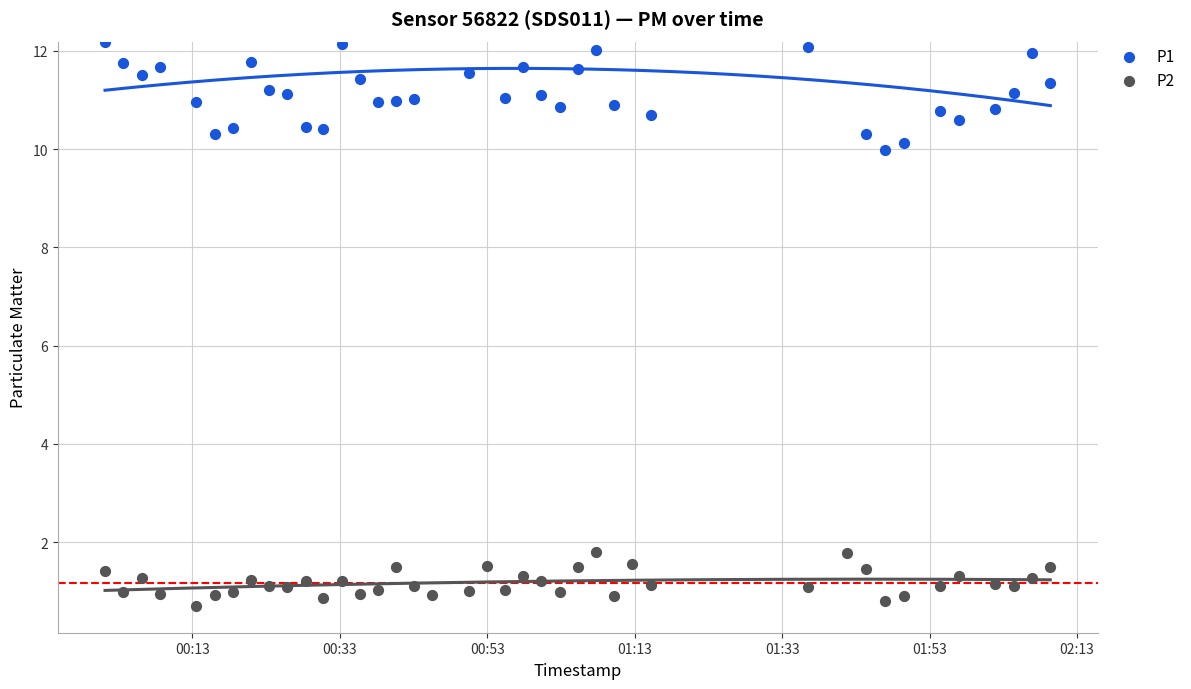

Which series reaches the minimum Y coordinate?

P2